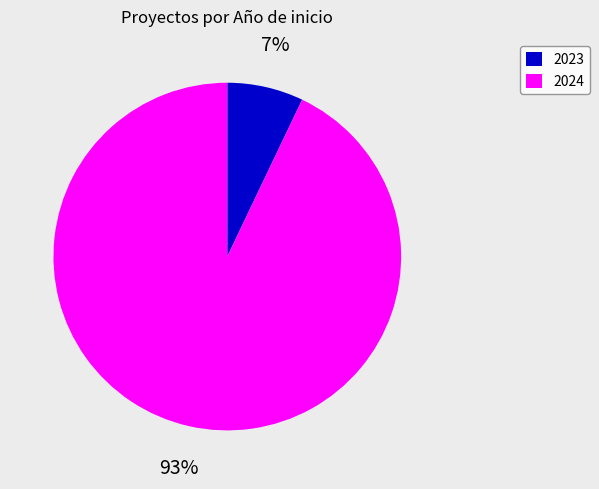

Does any single category account for the majority?

Yes